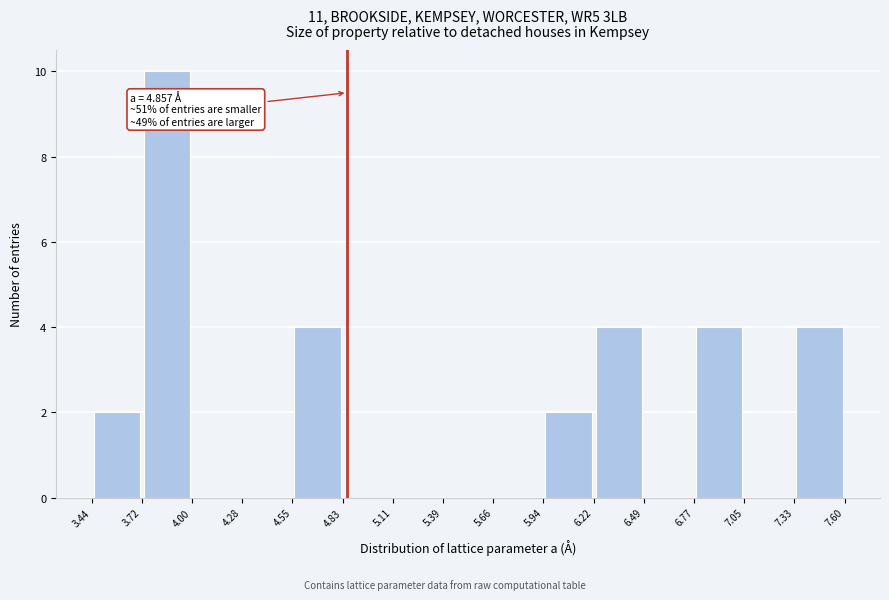

Over which range of the x-axis is the bar tallest?

3.72 to 4.00